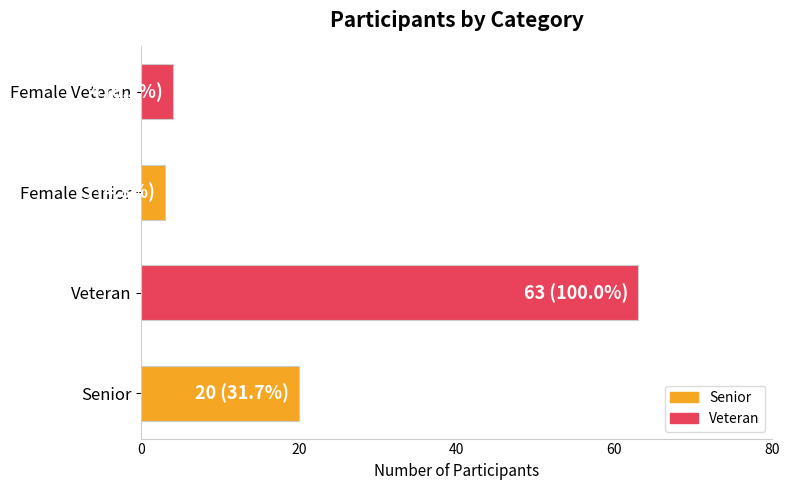

Which category has the lowest value across all series?

Female Senior